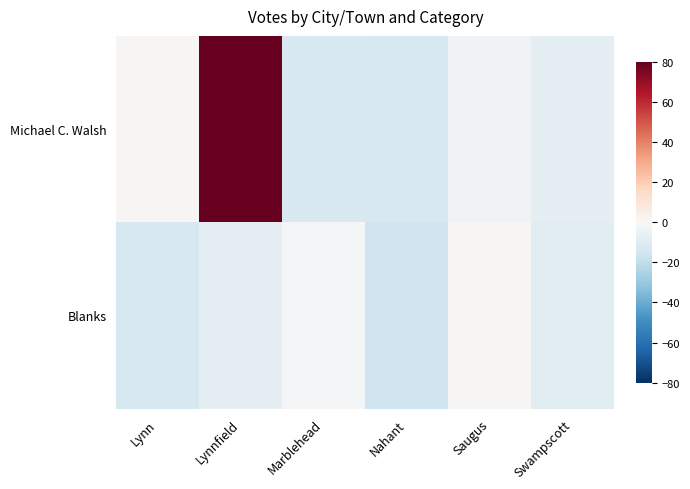

What is the total value across all series at Marblehead?

-12.8